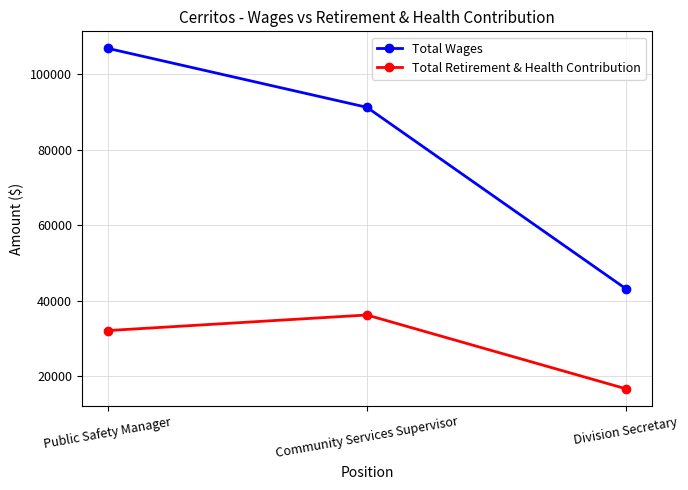

What is the difference between the Total Wages values at Community Services Supervisor and Public Safety Manager?

15627